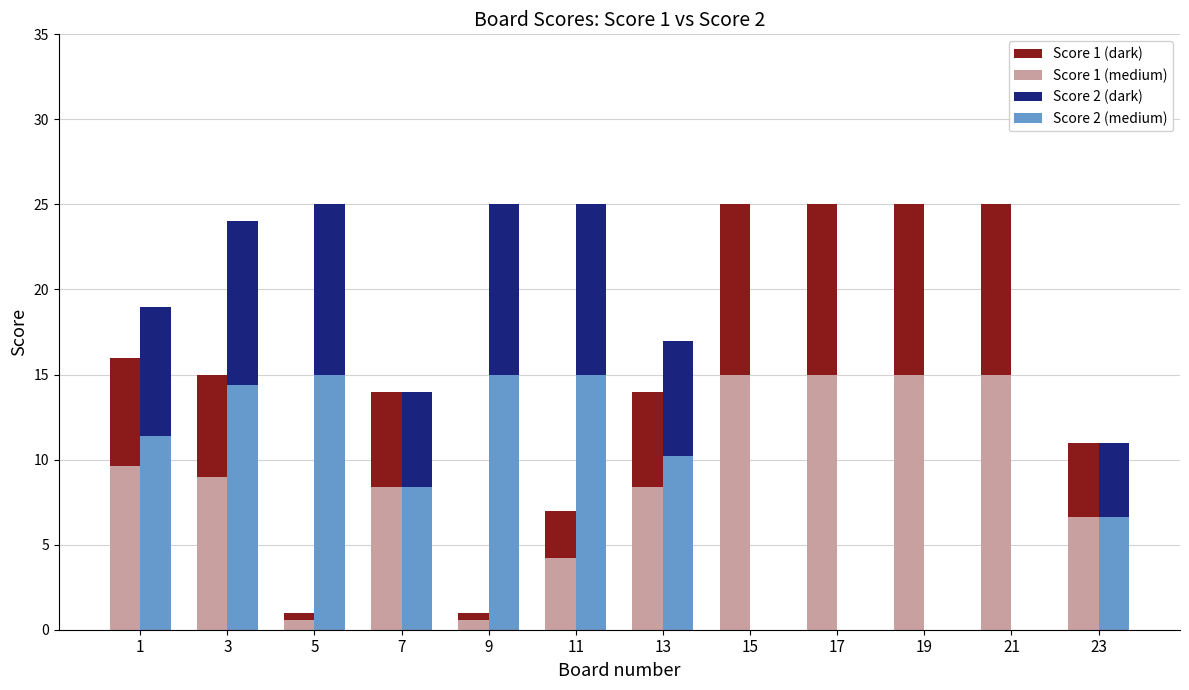

Rank the series at 5 from highest to lowest value.

Score 2 (medium), Score 2 (dark), Score 1 (medium), Score 1 (dark)